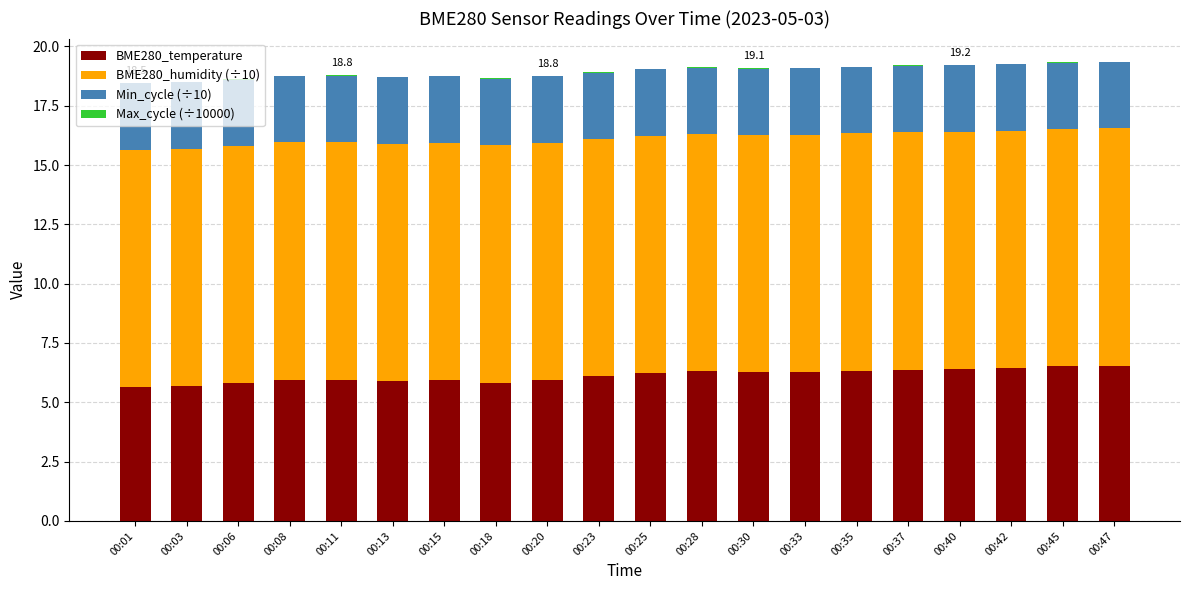

True or false: BME280_temperature has a value of 3.9 at 00:20.

False